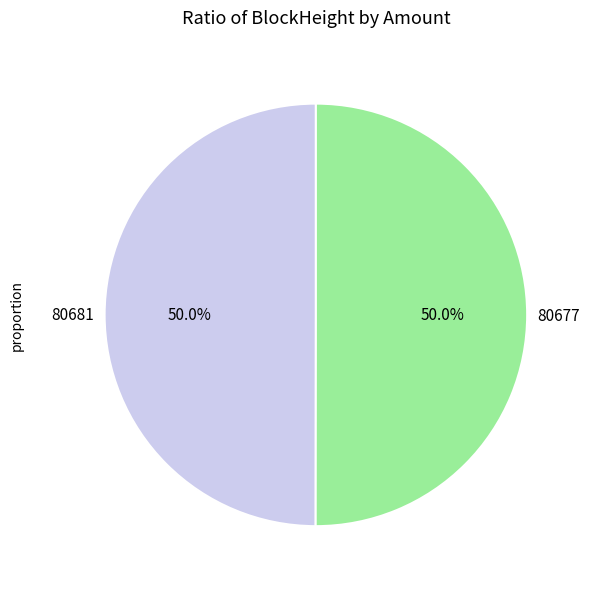

To the nearest percent, what is the average slice percentage?

50%